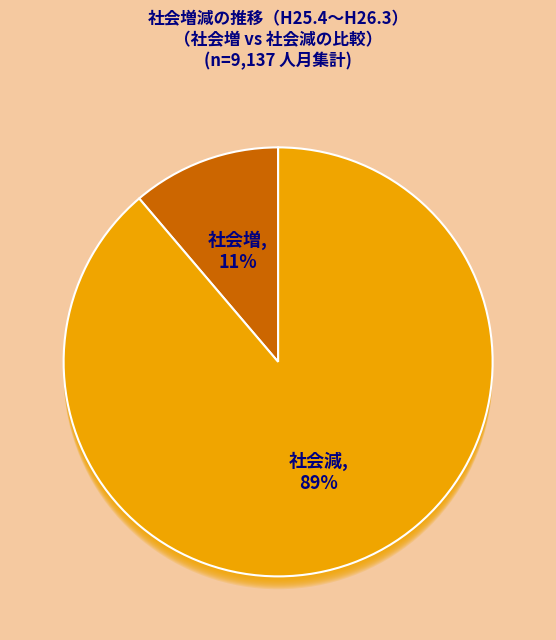

How many segments does this pie chart have?

12